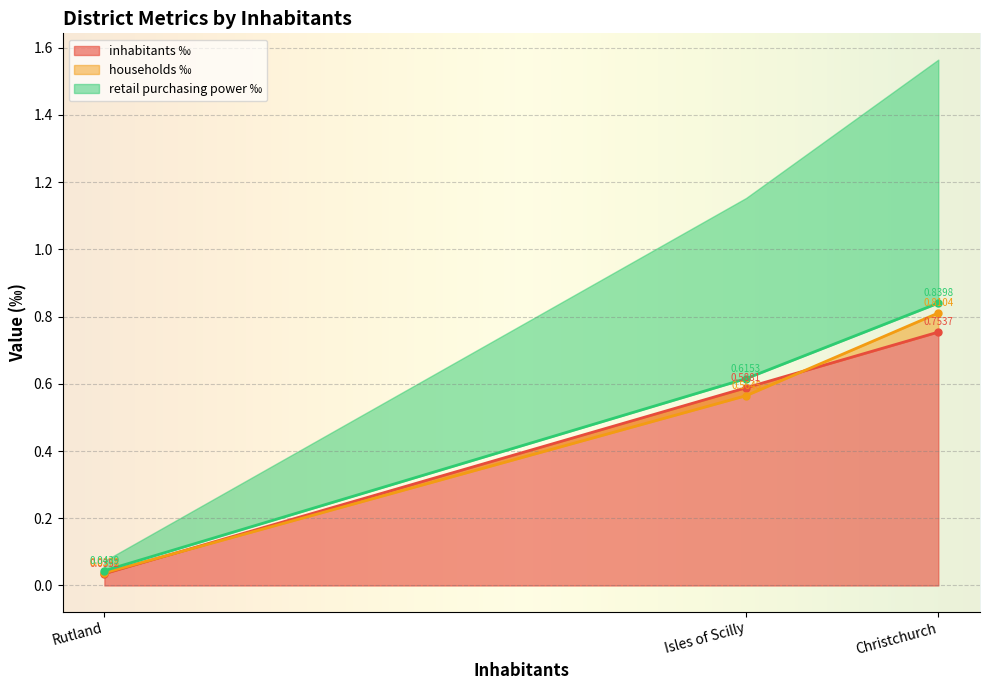

What is the label of the 2nd point from the left?

Isles of Scilly